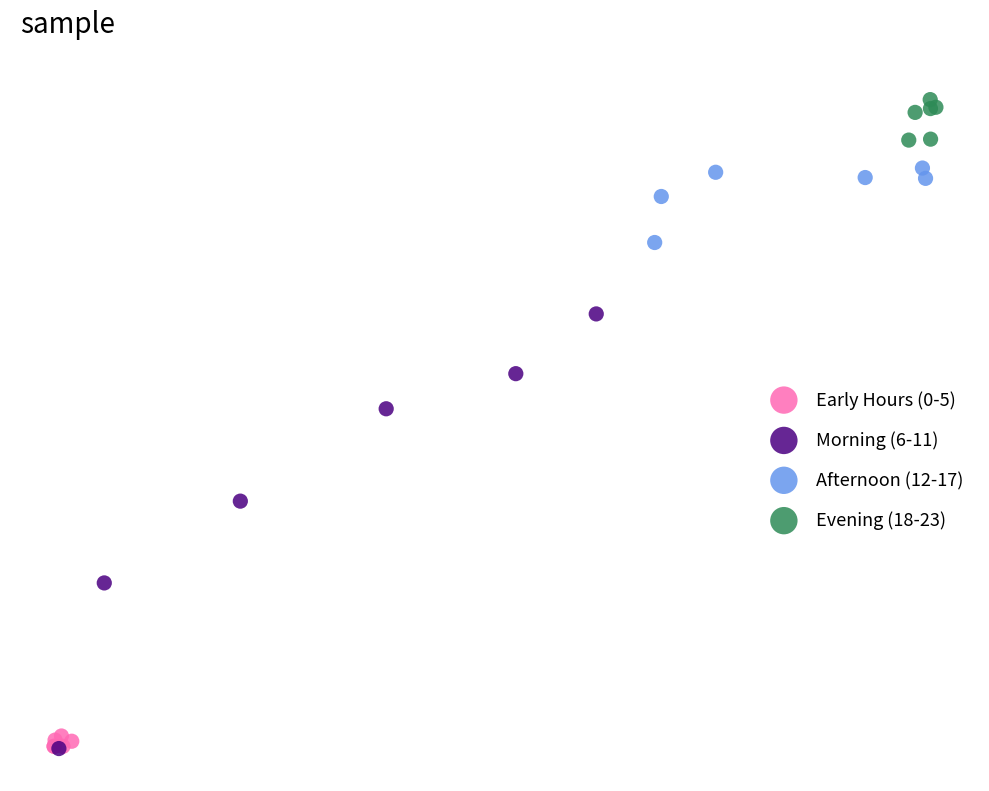

What are all the series names shown in the legend?

Early Hours (0-5), Morning (6-11), Afternoon (12-17), Evening (18-23)